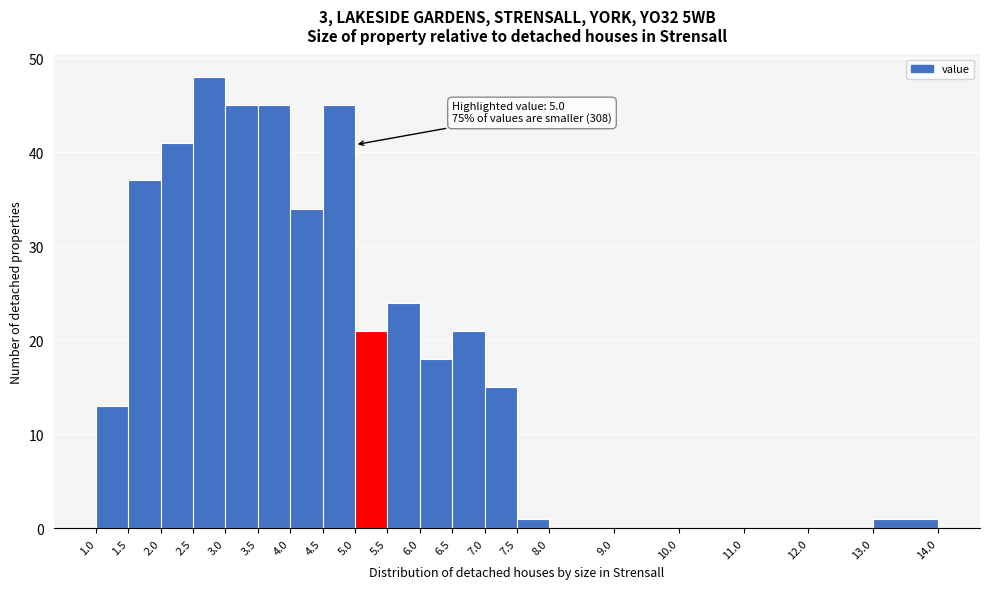

Which range on the x-axis has the tallest bar?

2.5 to 3.0